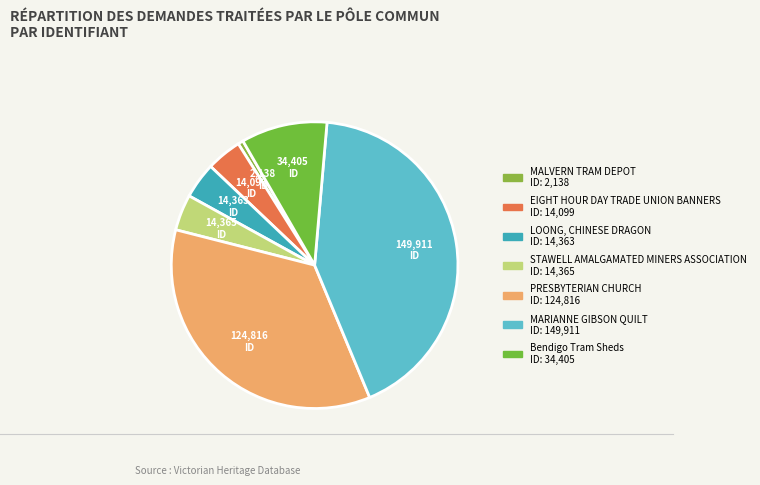

The MALVERN TRAM DEPOT slice represents 1% of the pie. True or false?

True